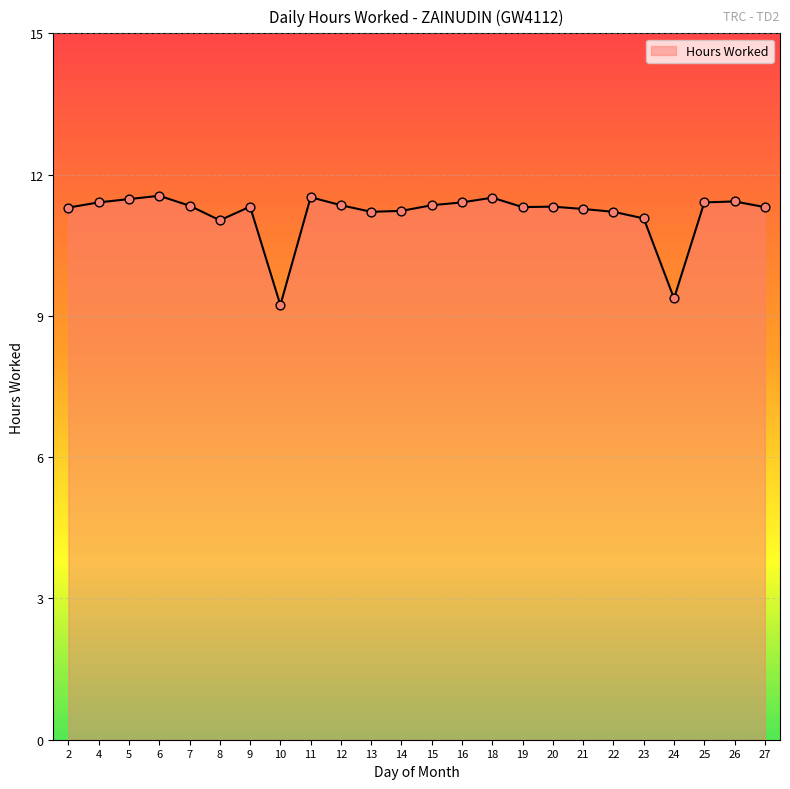

Between 24 and 4, which is larger?

4